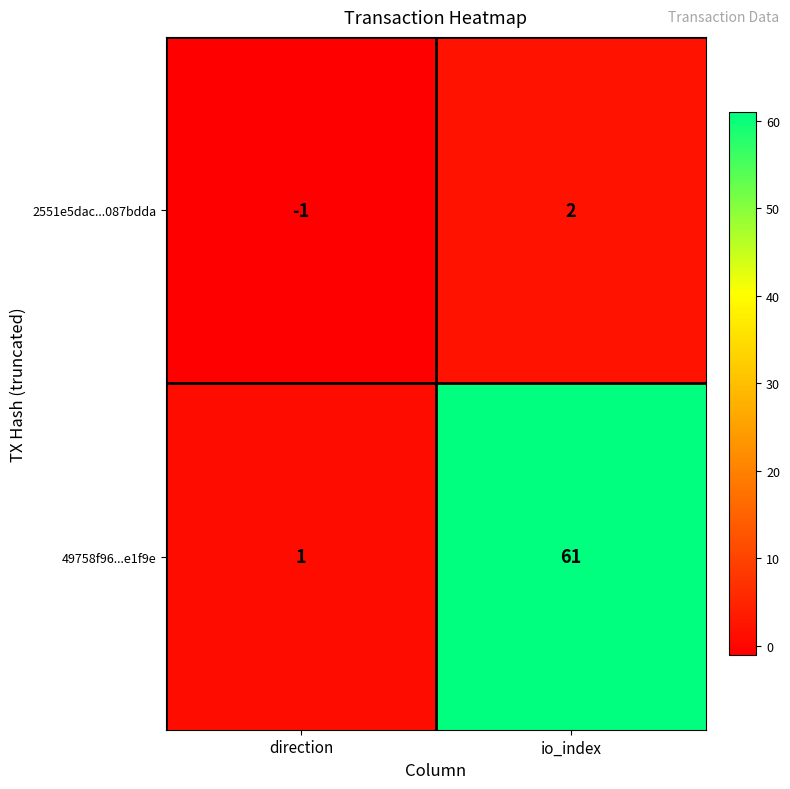

At which label is 49758f96...e1f9e closest to 31?

direction